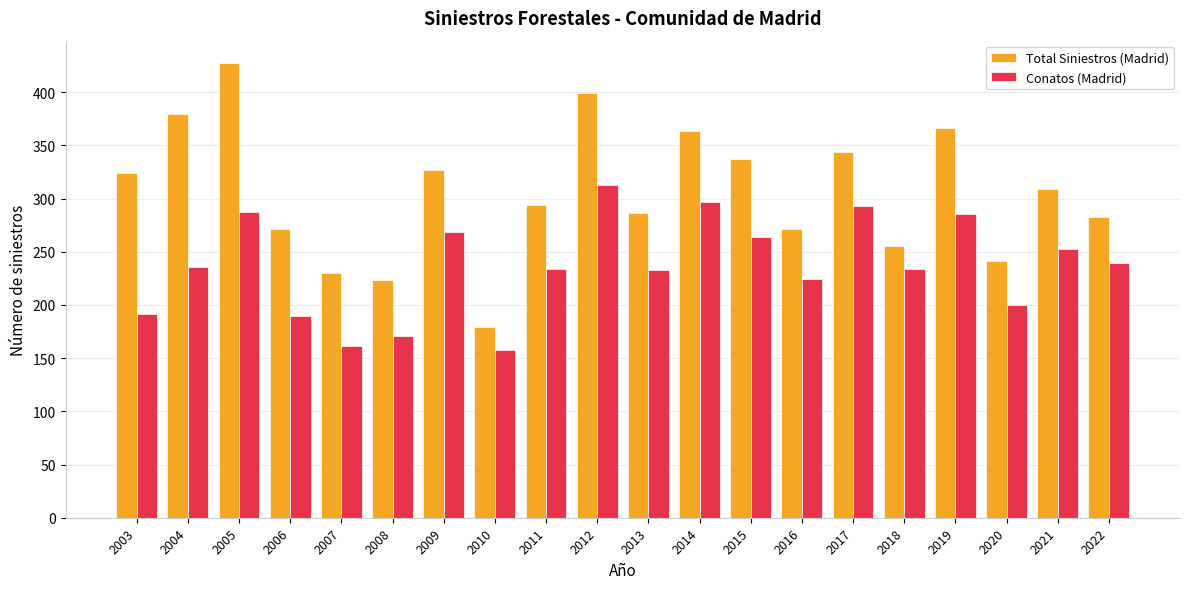

How many series are shown in this chart?

2